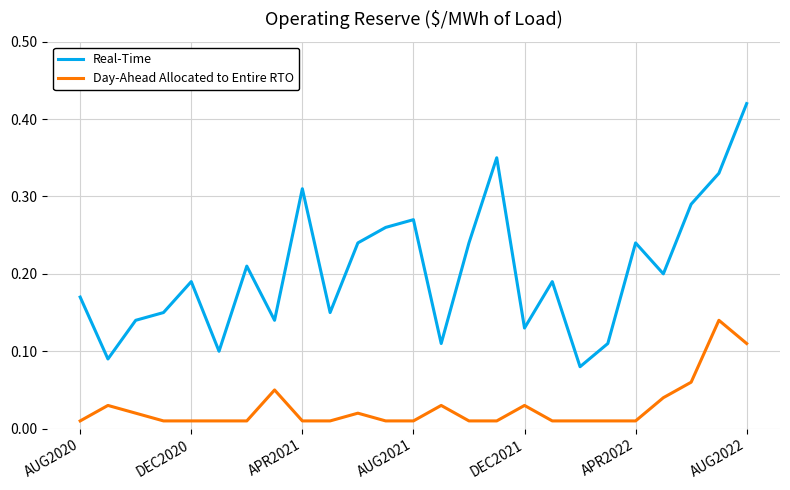

Rank the series by their maximum value, from lowest to highest.

Day-Ahead Allocated to Entire RTO, Real-Time